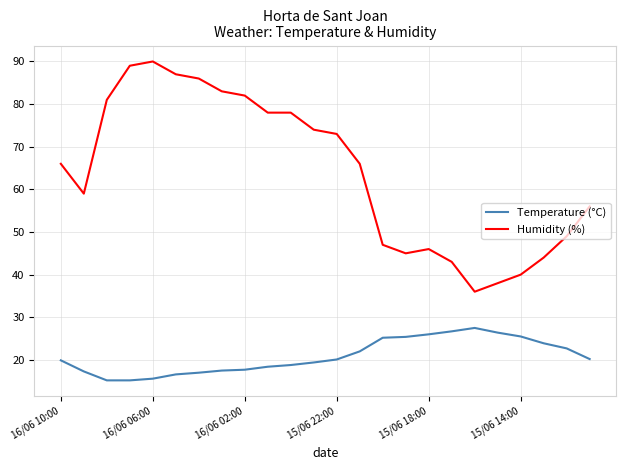

How many categories are shown in the chart?

24